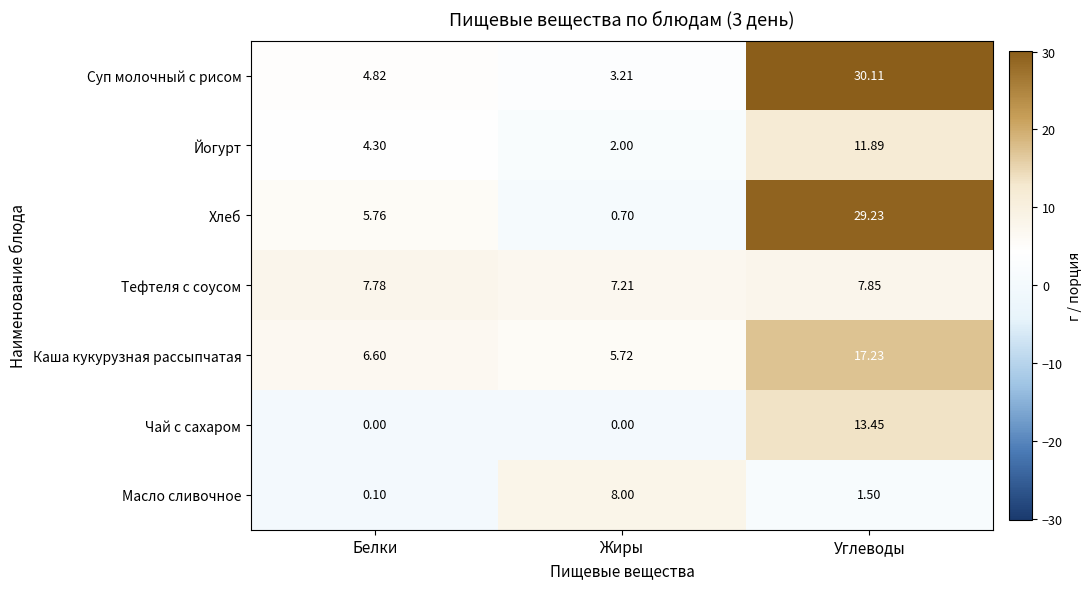

How many values in the Суп молочный с рисом series exceed 4?

2